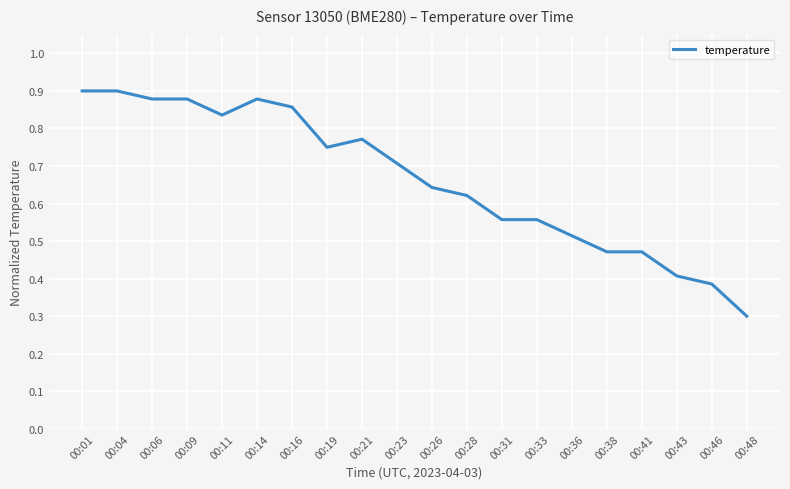

What is the smallest value displayed?

0.3